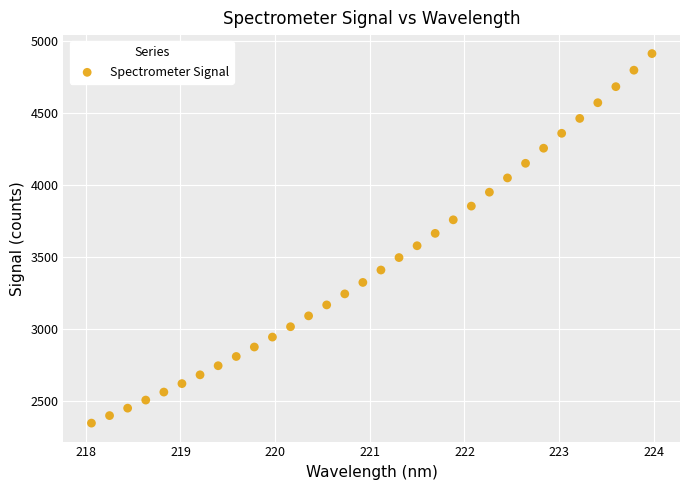

What is the range of X values (max minus min)?

5.9